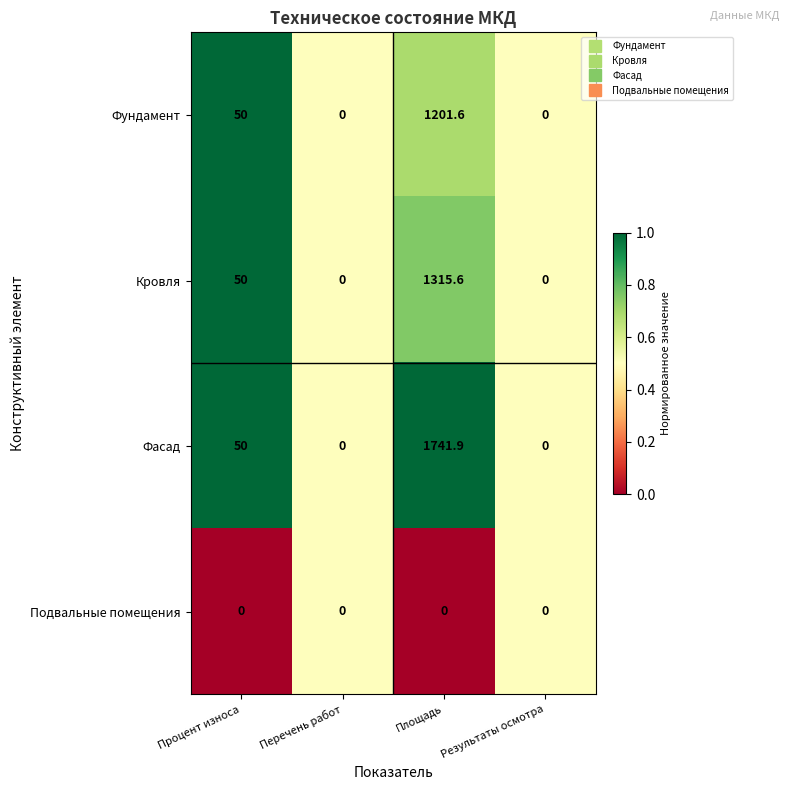

Which series has the largest total across all categories?

Фасад